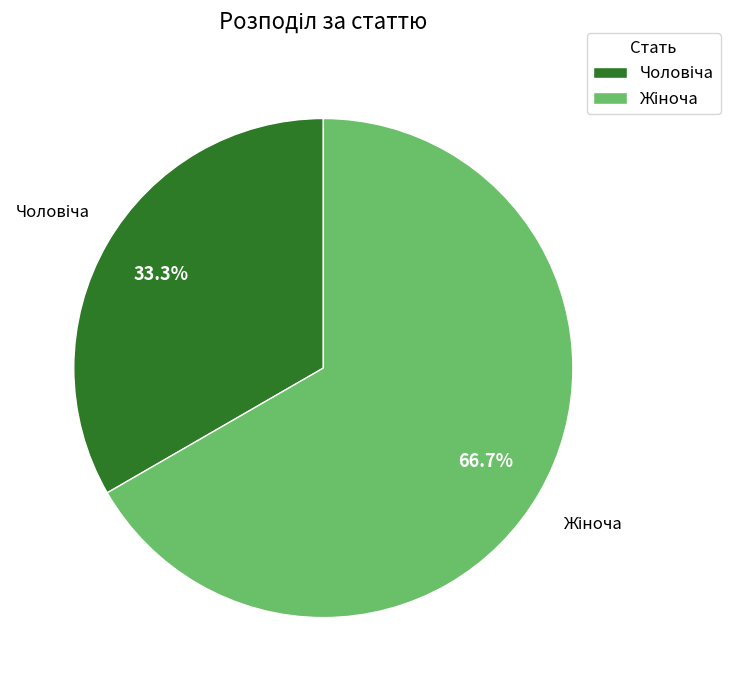

Is there any slice that represents more than half of the pie?

Yes